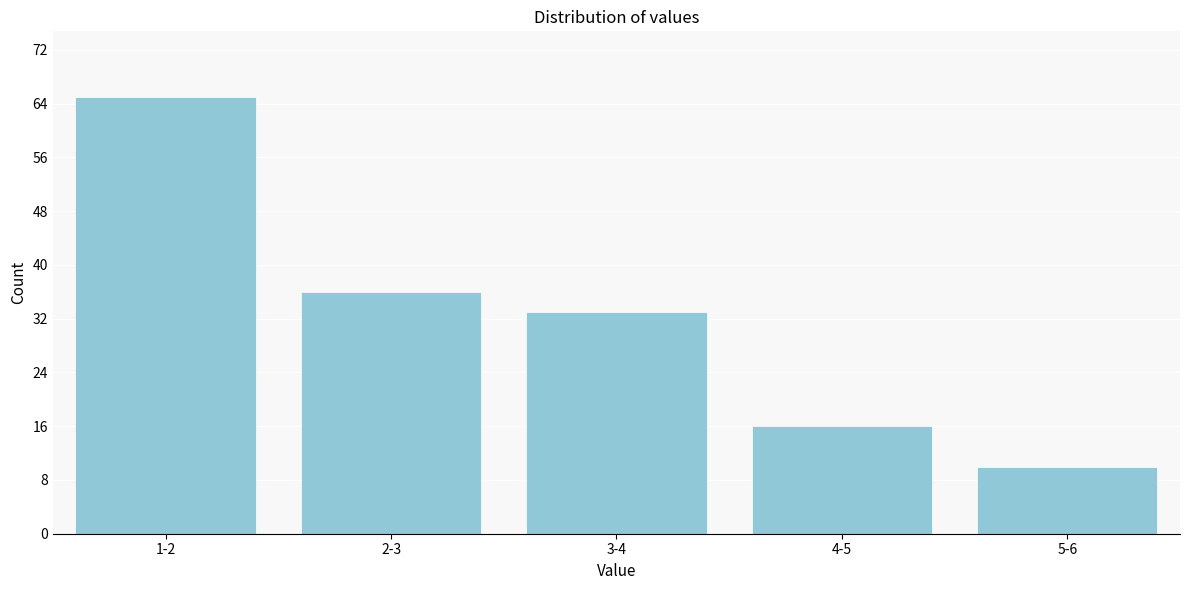

Reading left to right, transcribe all the data shown in this chart.

1-2=65	2-3=36	3-4=33	4-5=16	5-6=10